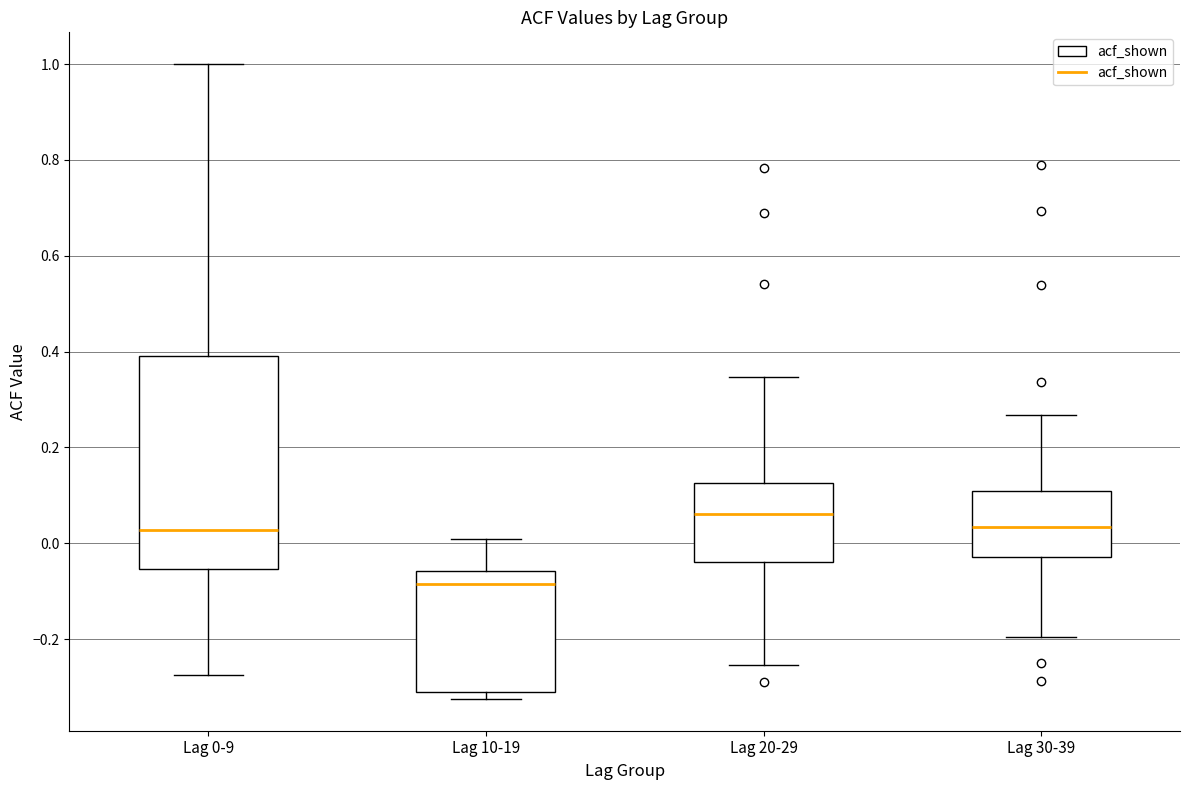

Reading left to right, transcribe this box plot: for each box, give where its median line is, the range the box spans, and where its two whiskers end, as read against the y-axis. The values are not printed on the chart, so give them approximately, as read against the axis.

Lag 0-9: median 0.02, box -0.06 to 0.40, whiskers -0.28 to 1.00
Lag 10-19: median -0.08, box -0.32 to -0.06, whiskers -0.32 (just below the box's lower edge) to 0.00
Lag 20-29: median 0.06, box -0.04 to 0.12, whiskers -0.26 to 0.34
Lag 30-39: median 0.04, box -0.02 to 0.10, whiskers -0.20 to 0.26